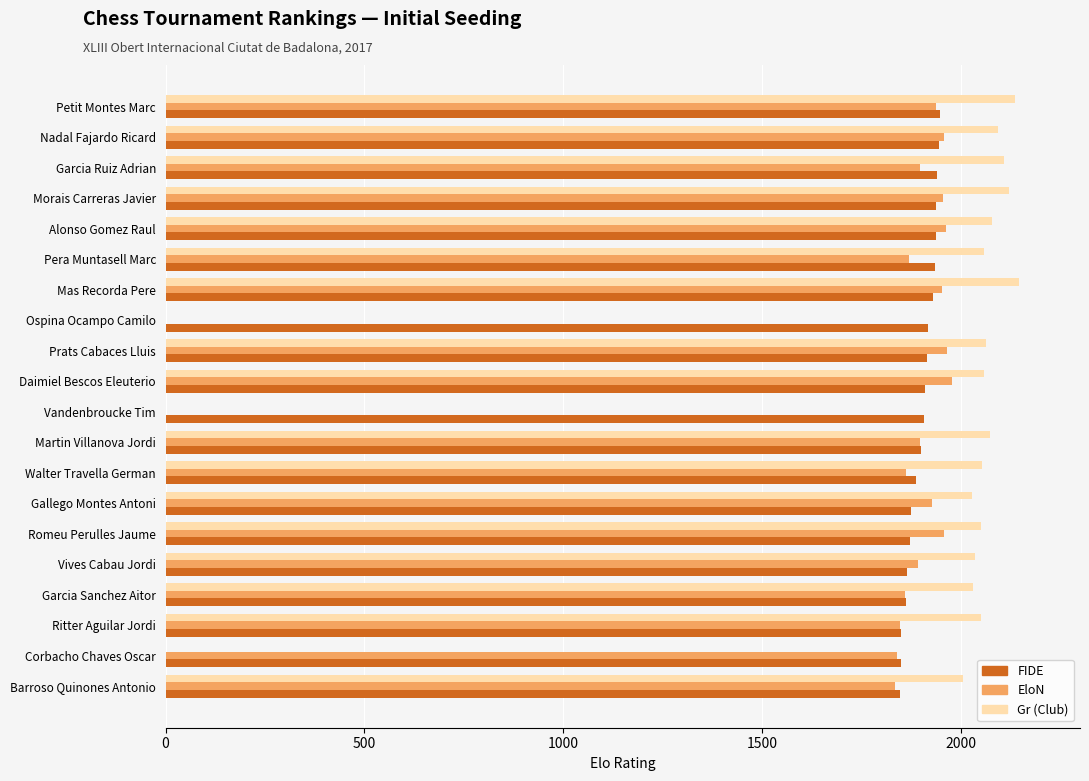

What is the sum of the Gr (Club) values at Martin Villanova Jordi and Alonso Gomez Raul?

4153